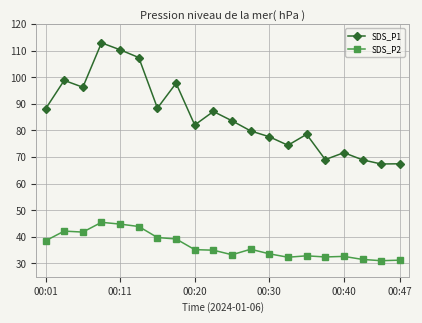

Which series has the largest range (max minus min)?

SDS_P1